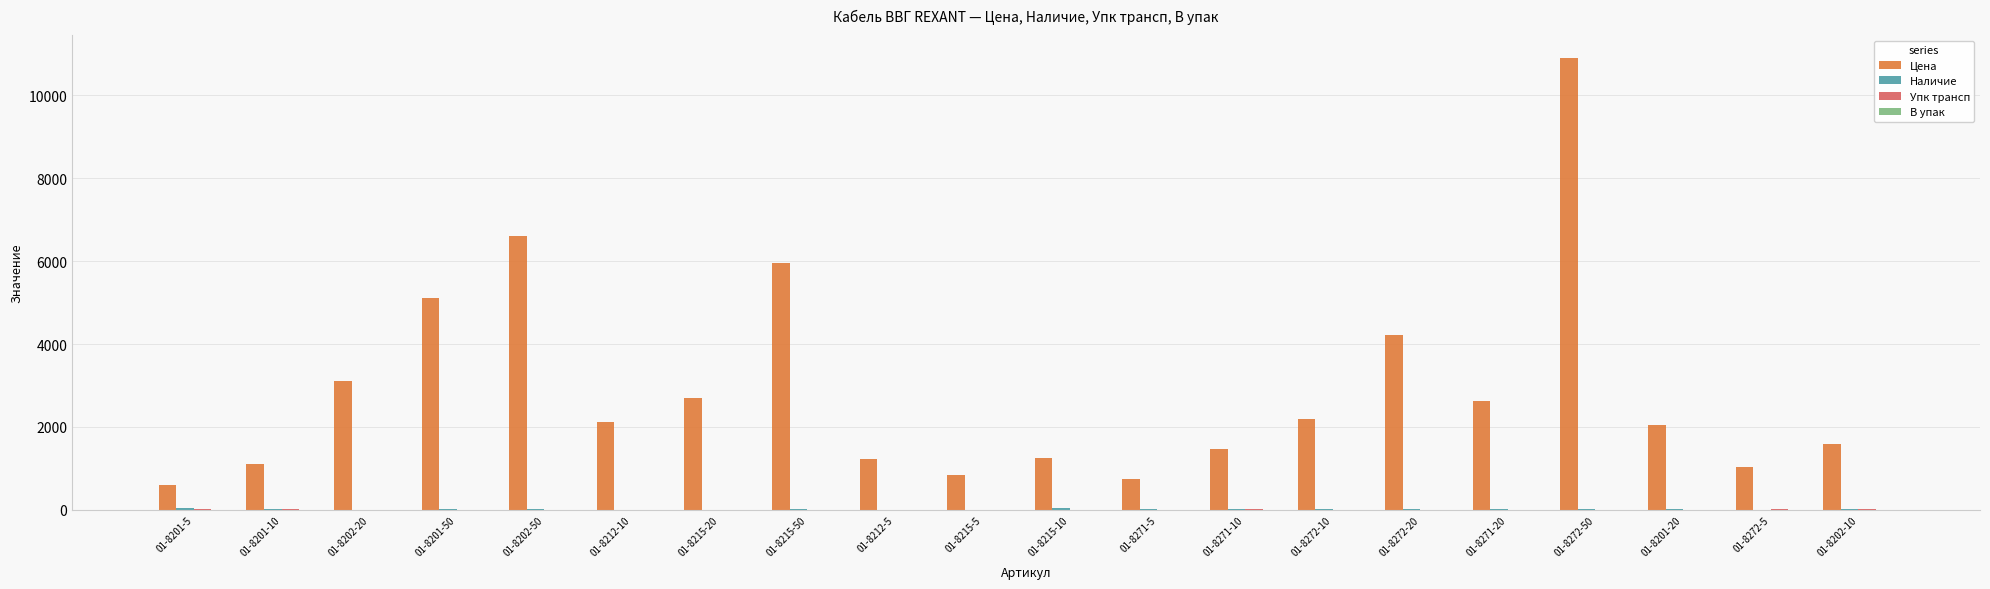

Which series changed the most between 01-8201-50 and 01-8271-10?

Цена